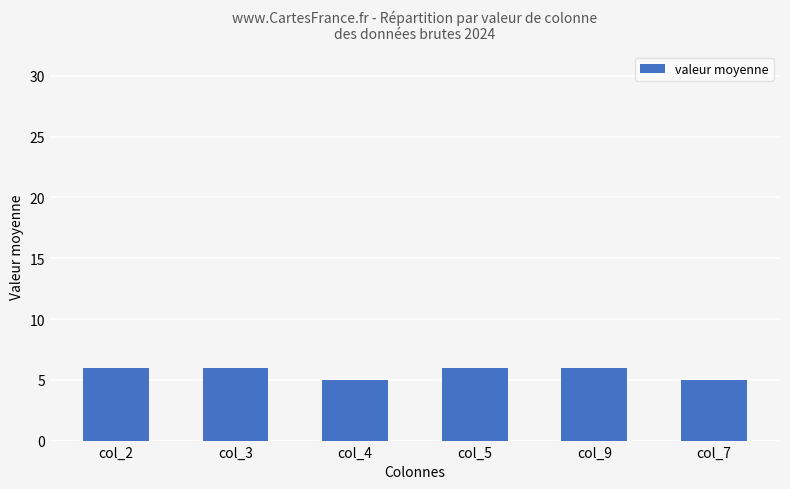

What is the average value?

6